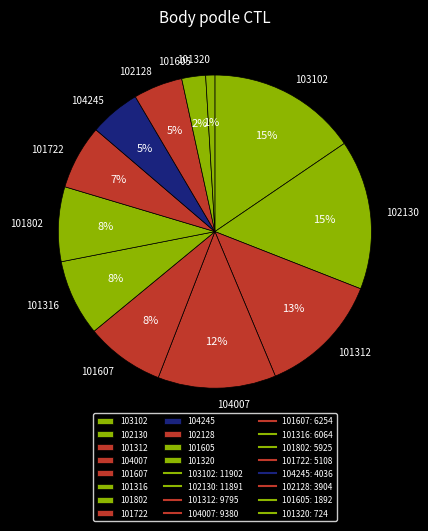

Approximately how many times larger is the value at 104245 compared to 101312?

0.4